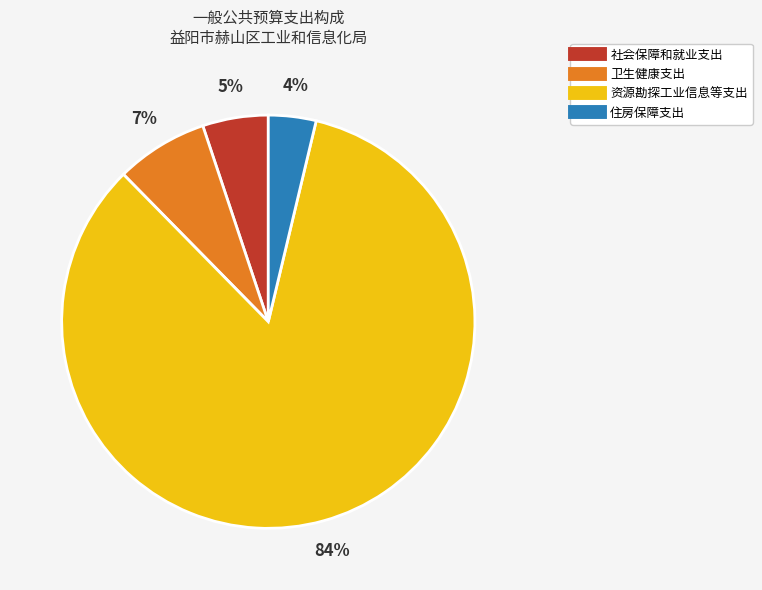

Is the sum of 资源勘探工业信息等支出 and 卫生健康支出 greater than half?

Yes